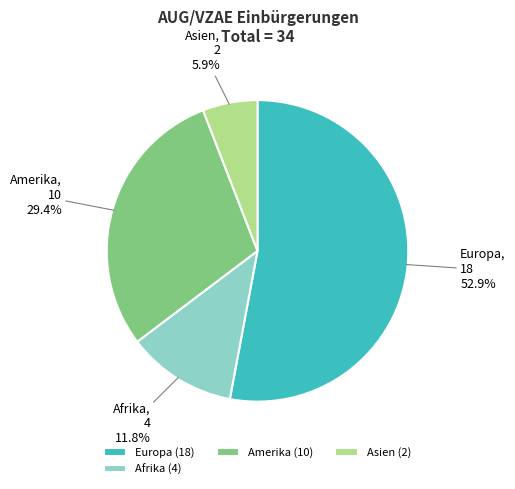

Which slice is the largest?

Europa